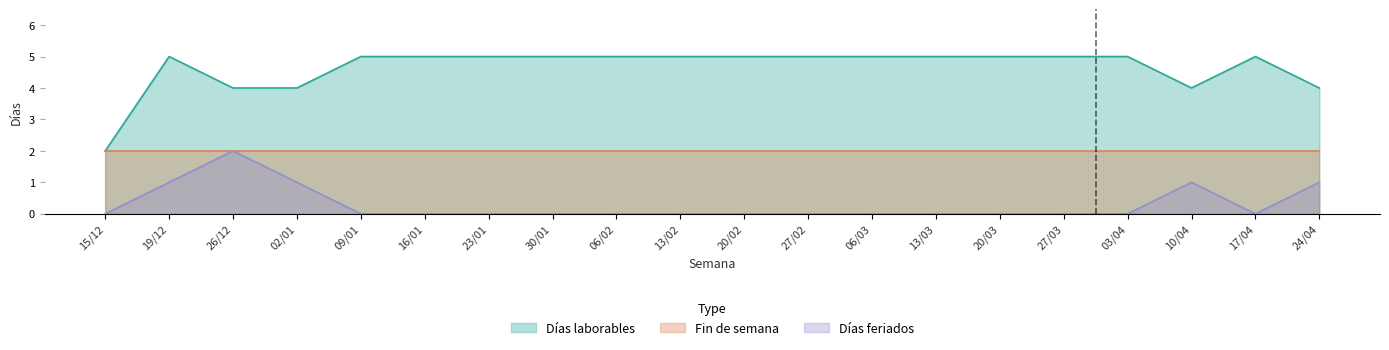

List the series in order of their overall mean, lowest first.

Días feriados, Fin de semana, Días laborables